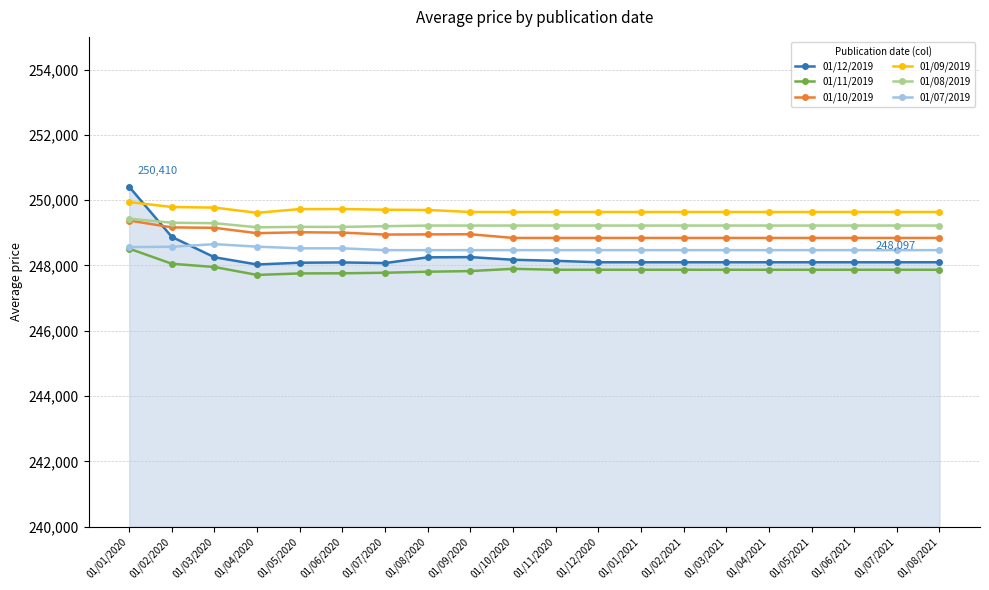

What are all the series names shown in the legend?

01/12/2019, 01/11/2019, 01/10/2019, 01/09/2019, 01/08/2019, 01/07/2019